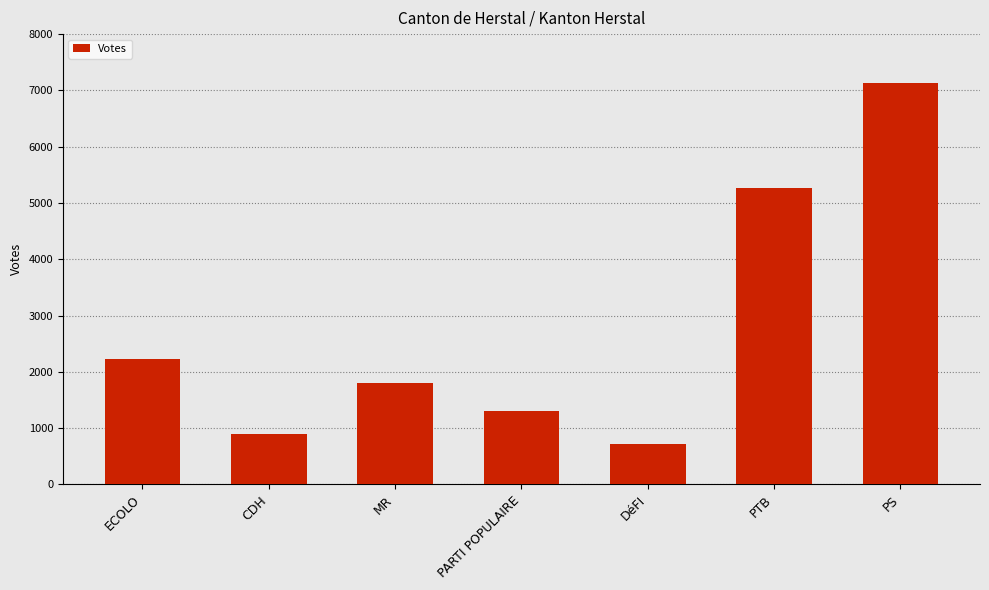

Where is the data nearest to the value 3926?

PTB